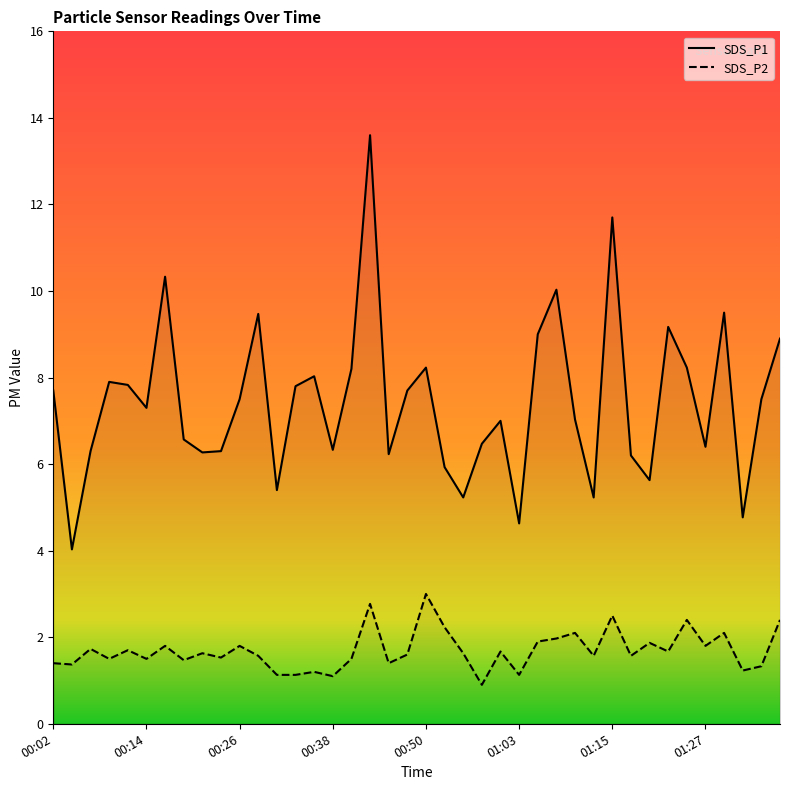

What is the difference between the maximum and minimum values in the SDS_P2 series?

2.1